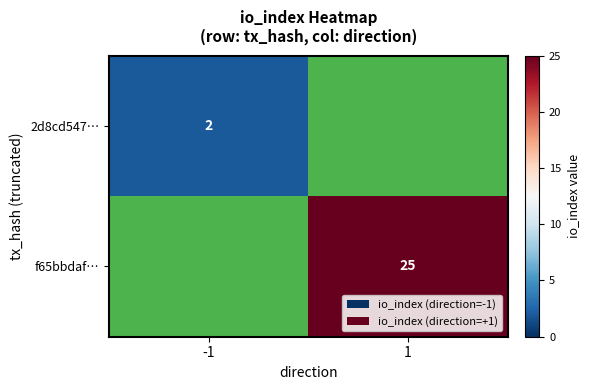

Is it true that f65bbdaf… equals 25 at 1?

True